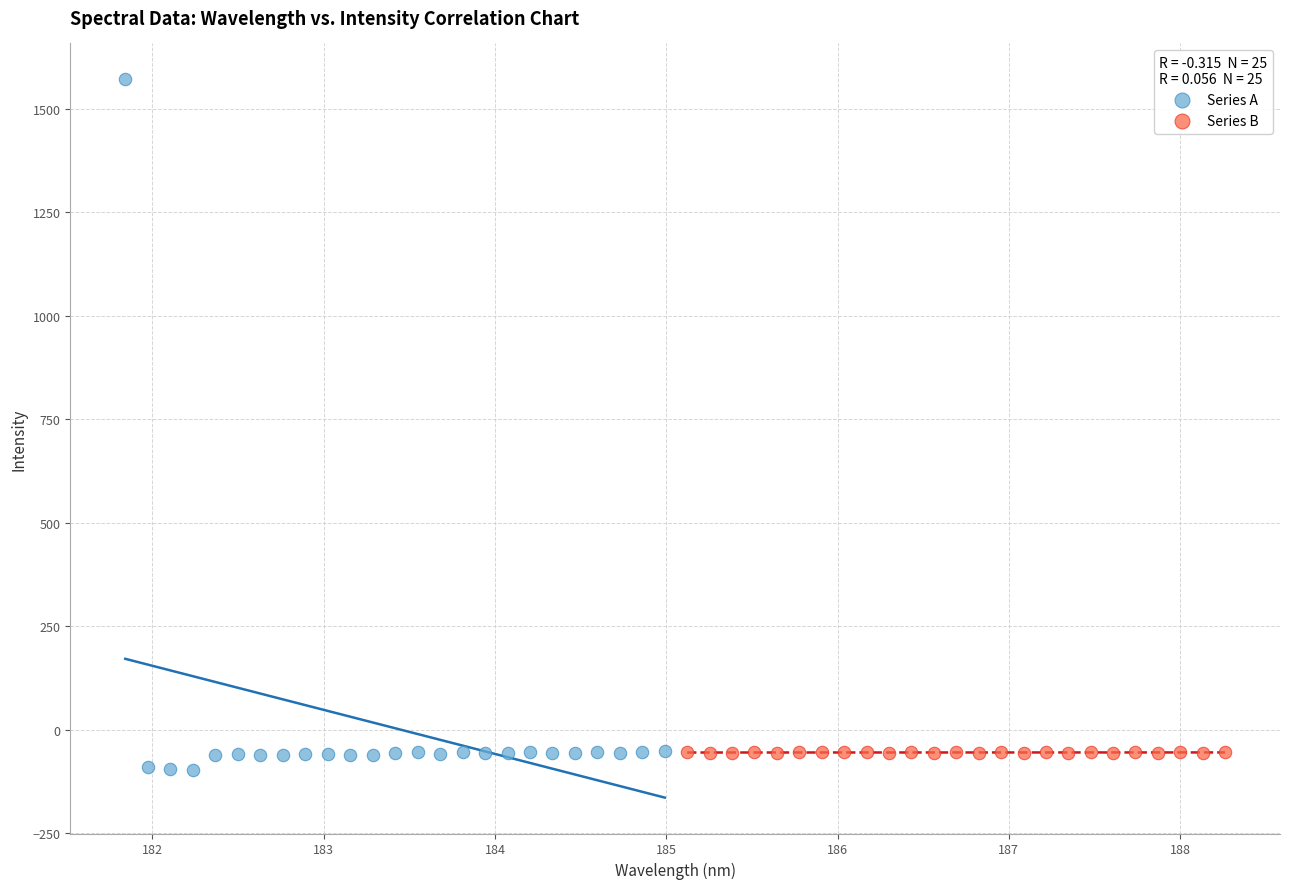

What are all the series names shown in the legend?

Series A, Series B